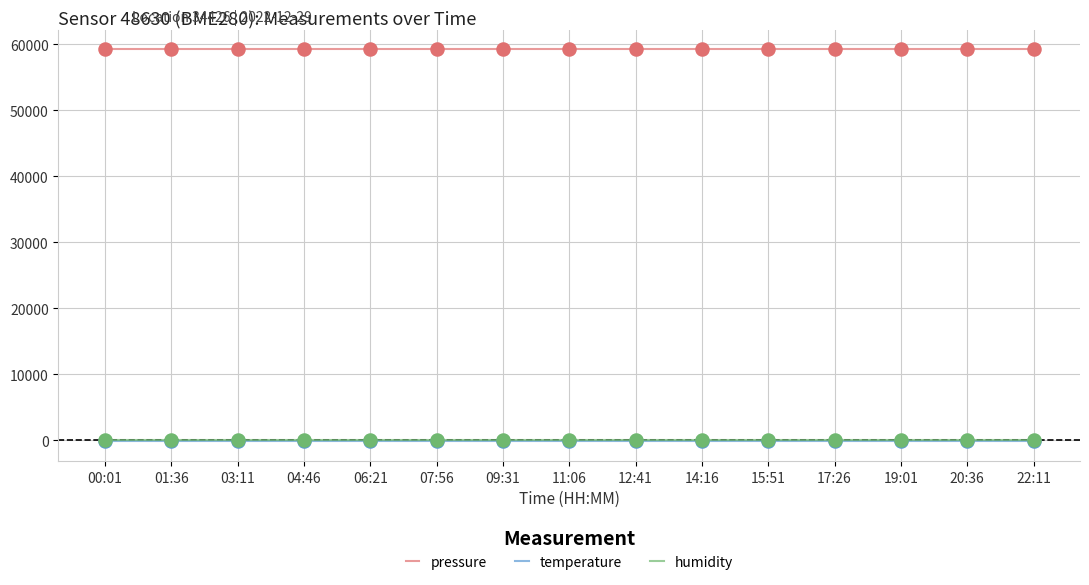

Which series has the largest total across all categories?

pressure